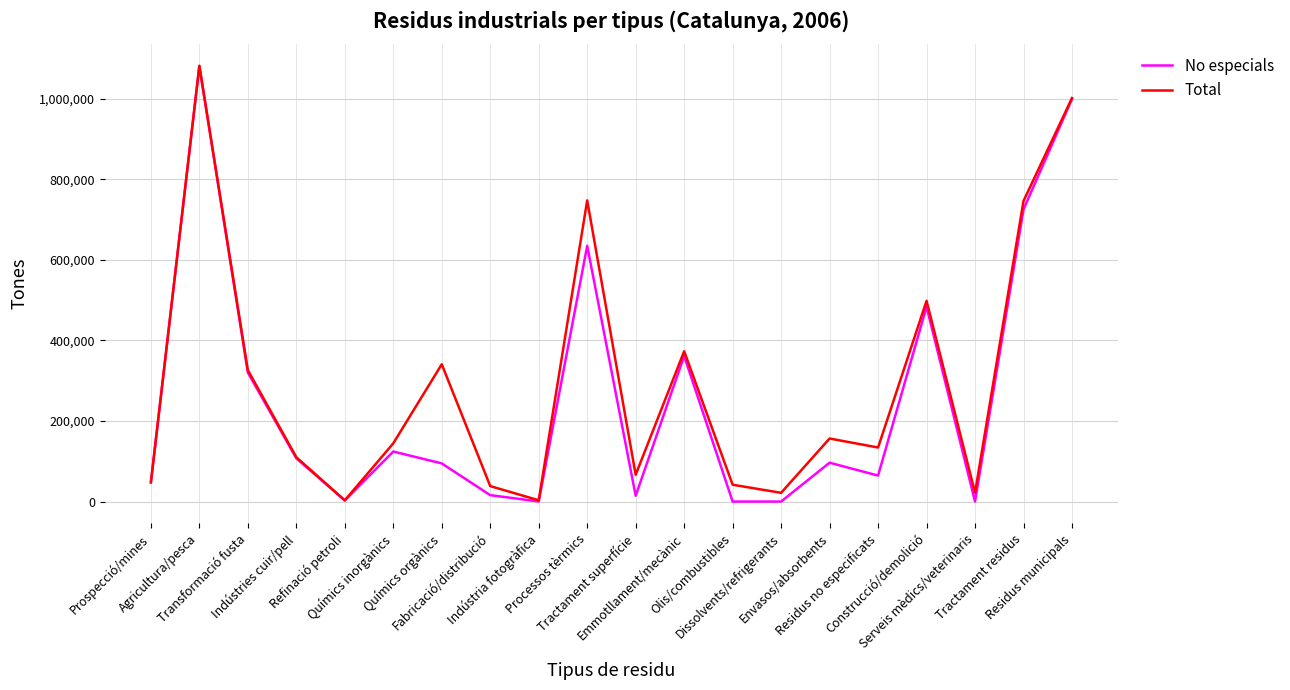

Which series has the widest spread of values?

No especials